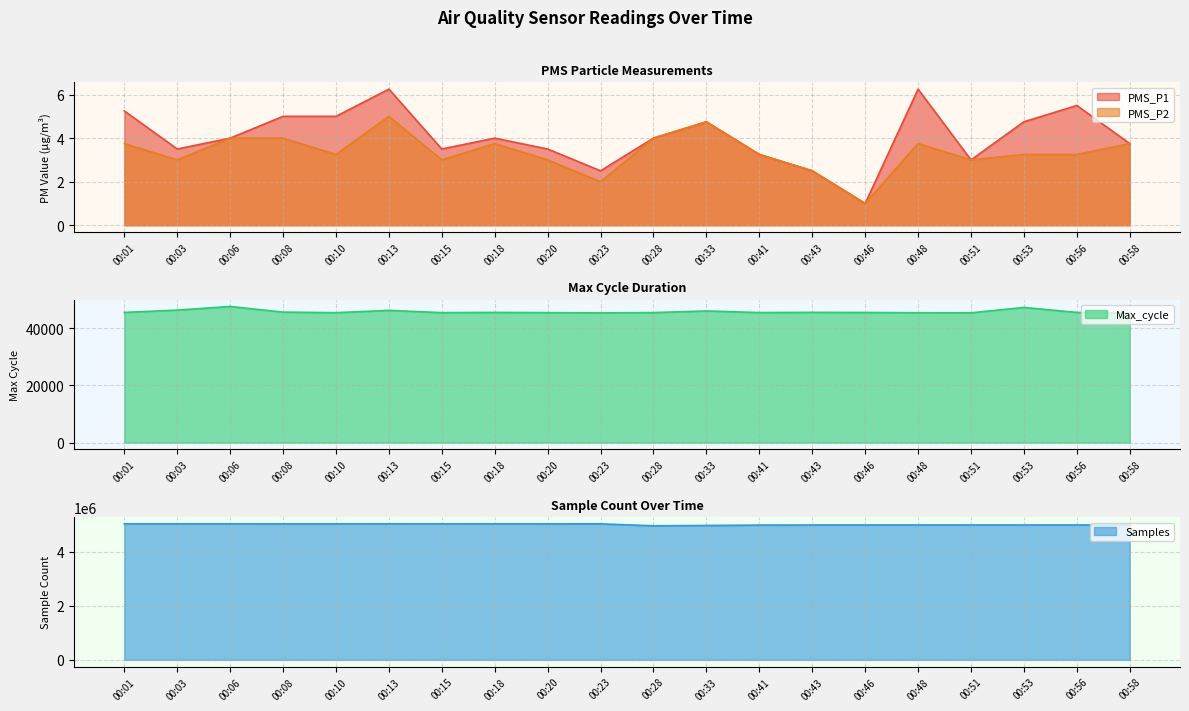

What is the value of the Samples point at the 5th from the left?

5034248.0